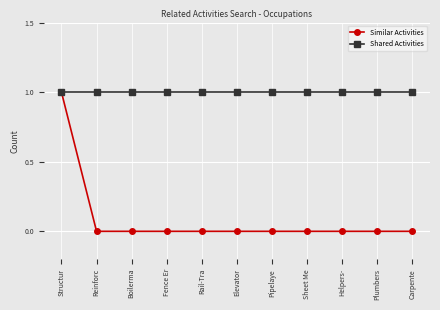

True or false: Similar Activities has a value of -1 at Plumbers.

False